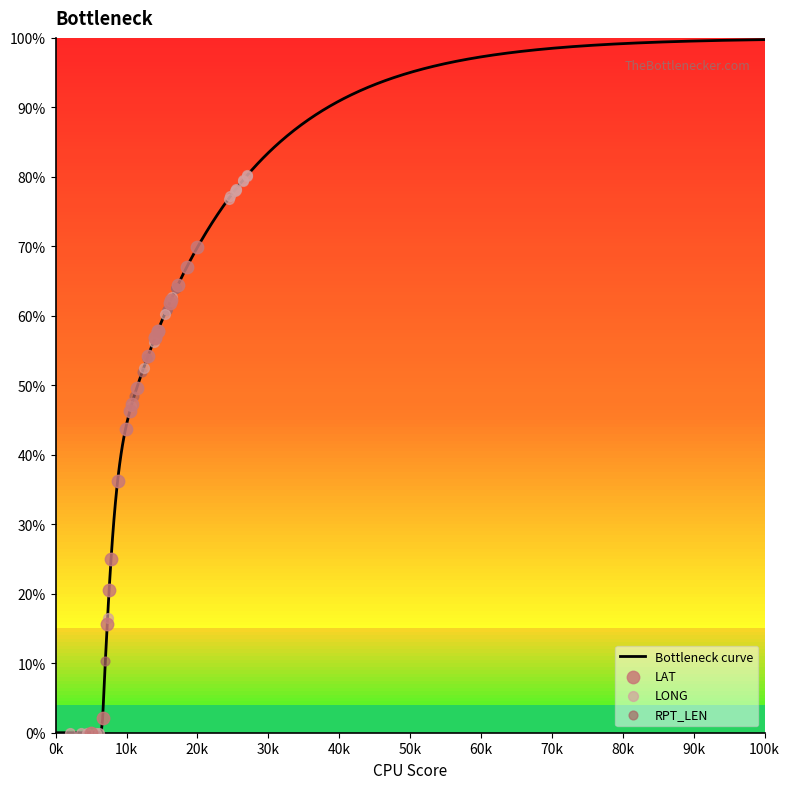

What is the highest value of the Bottleneck curve series?

99.8